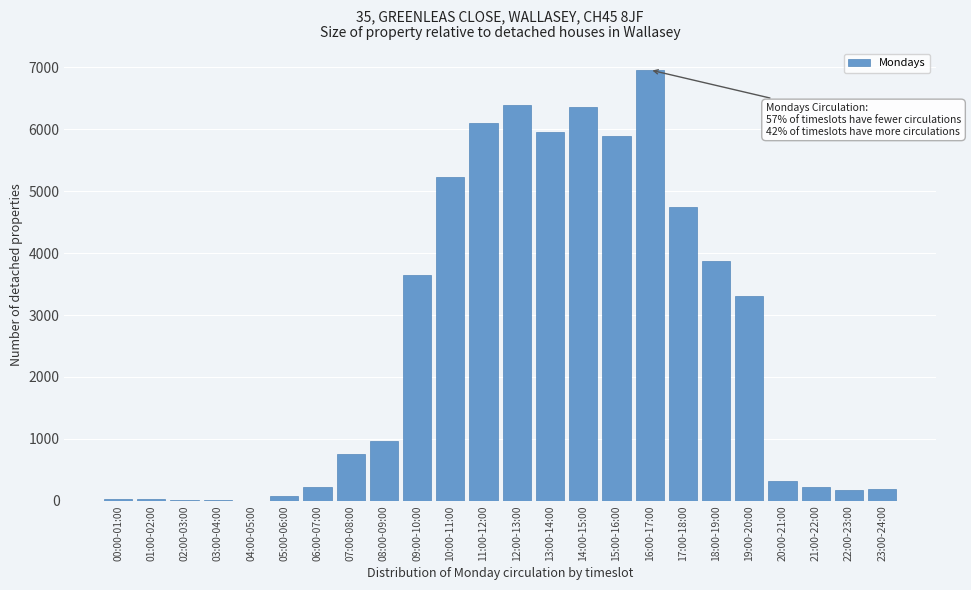

What is the sum of all values?

61493